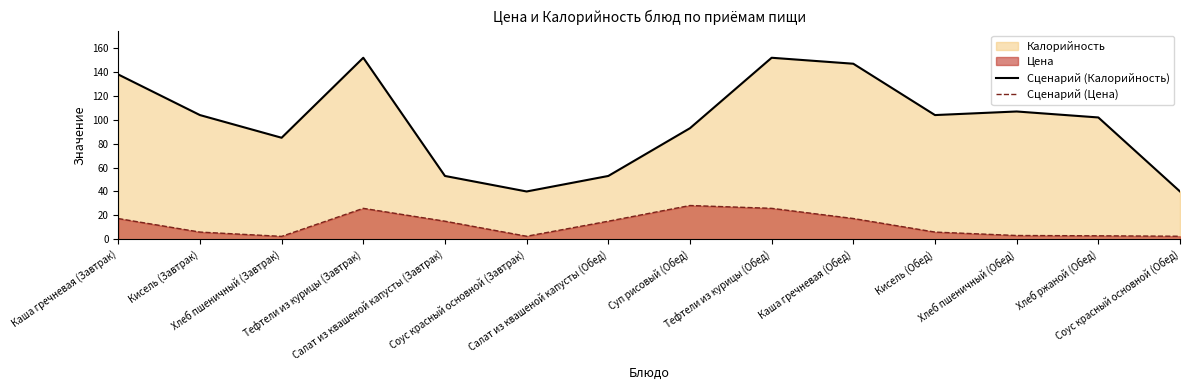

List the series in order of their peak value, lowest first.

Сценарий (Цена), Сценарий (Калорийность)